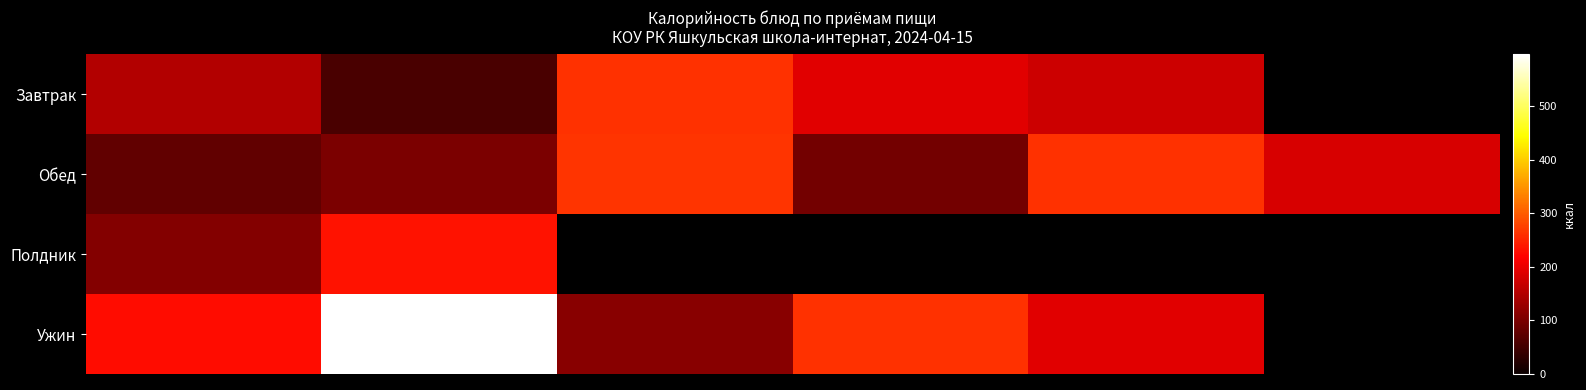

Which category has the highest value across all series?

1